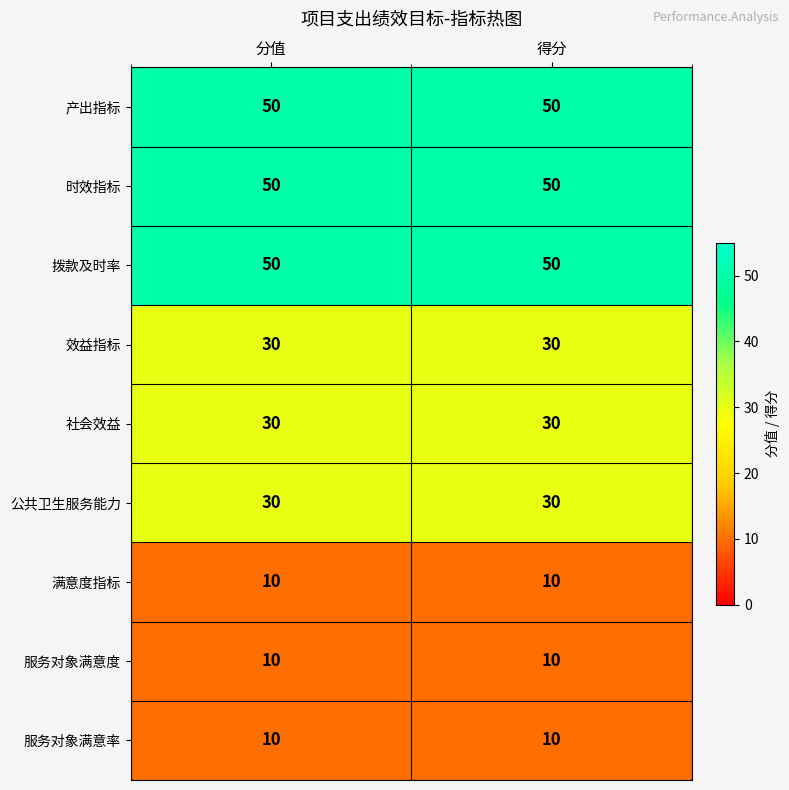

Reading left to right, list all the values displayed in this chart.

产出指标: 分值=50	得分=50
时效指标: 分值=50	得分=50
拨款及时率: 分值=50	得分=50
效益指标: 分值=30	得分=30
社会效益: 分值=30	得分=30
公共卫生服务能力: 分值=30	得分=30
满意度指标: 分值=10	得分=10
服务对象满意度: 分值=10	得分=10
服务对象满意率: 分值=10	得分=10